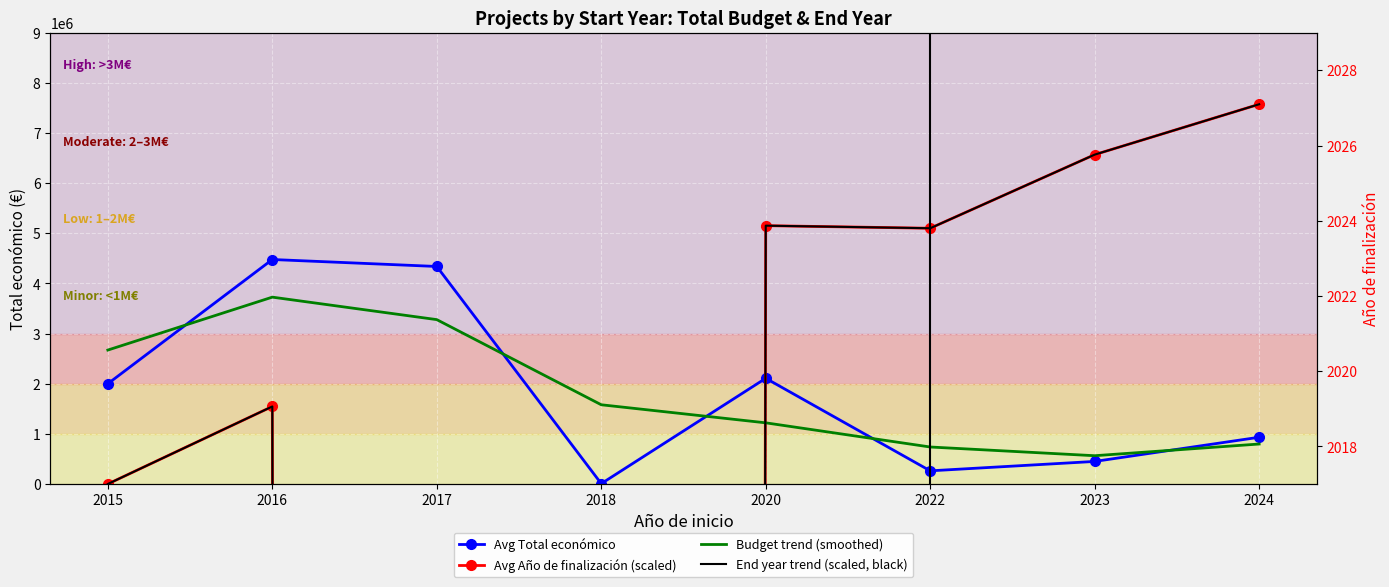

True or false: End year trend (scaled, black) and Avg Total económico intersect in this chart.

True